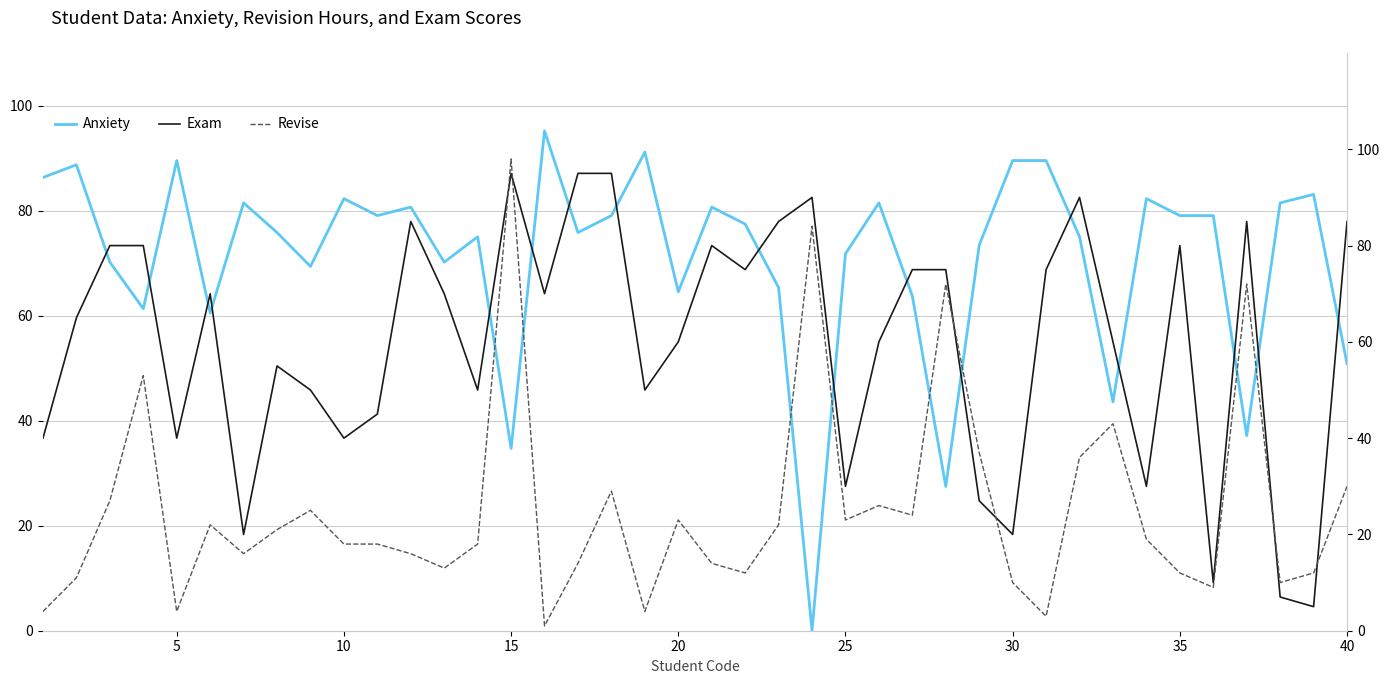

What is the maximum value for Anxiety?

95.2